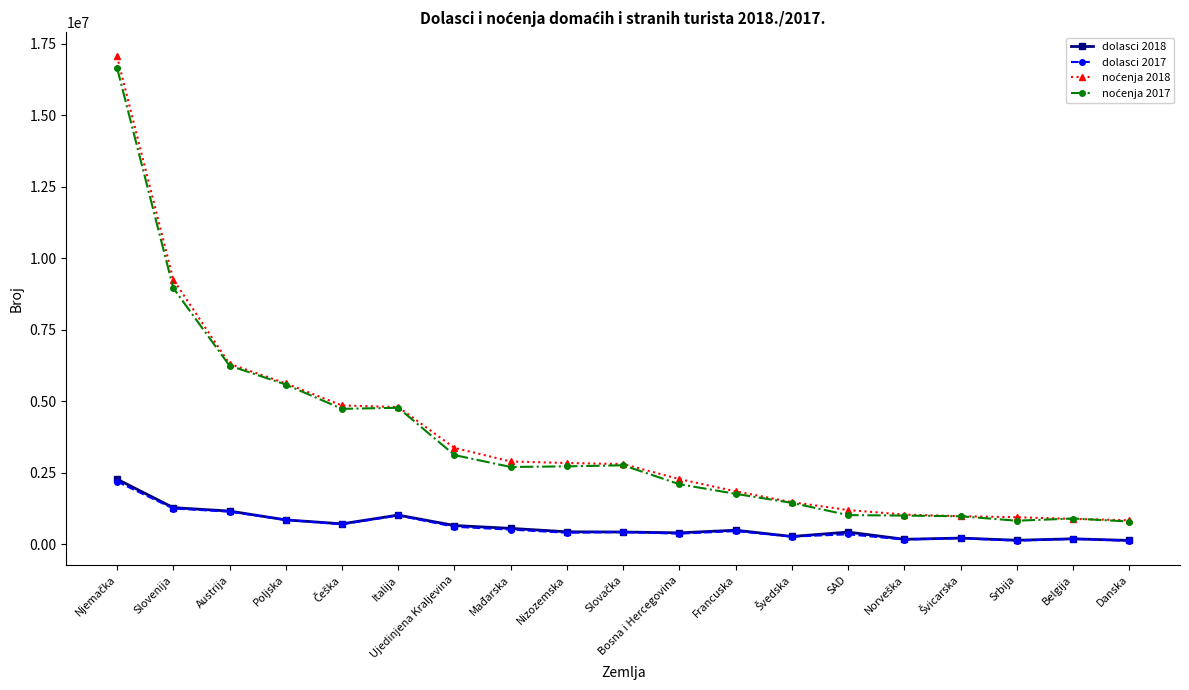

What is the label of the 3rd point from the left?

Austrija